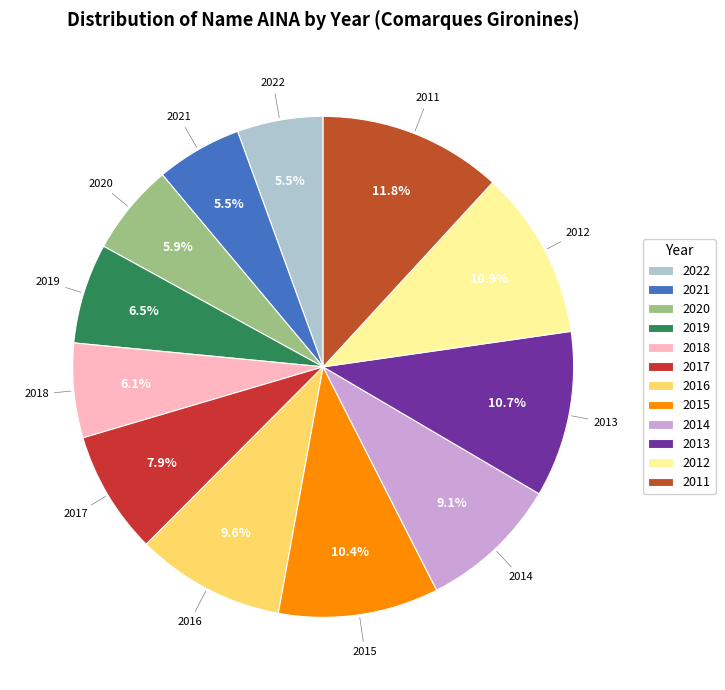

Count the number of slices in the pie.

12